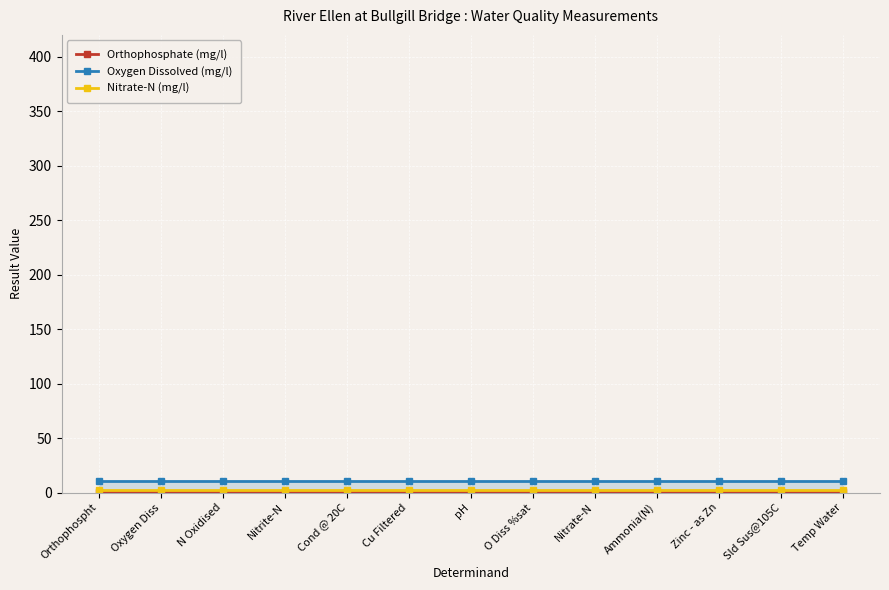

What is the sum of all Orthophosphate (mg/l) values?

2.4